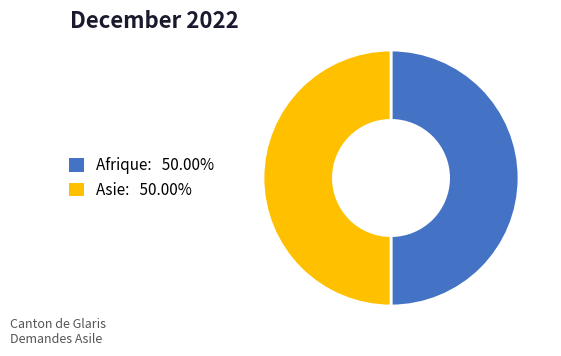

Count the number of slices in the pie.

2